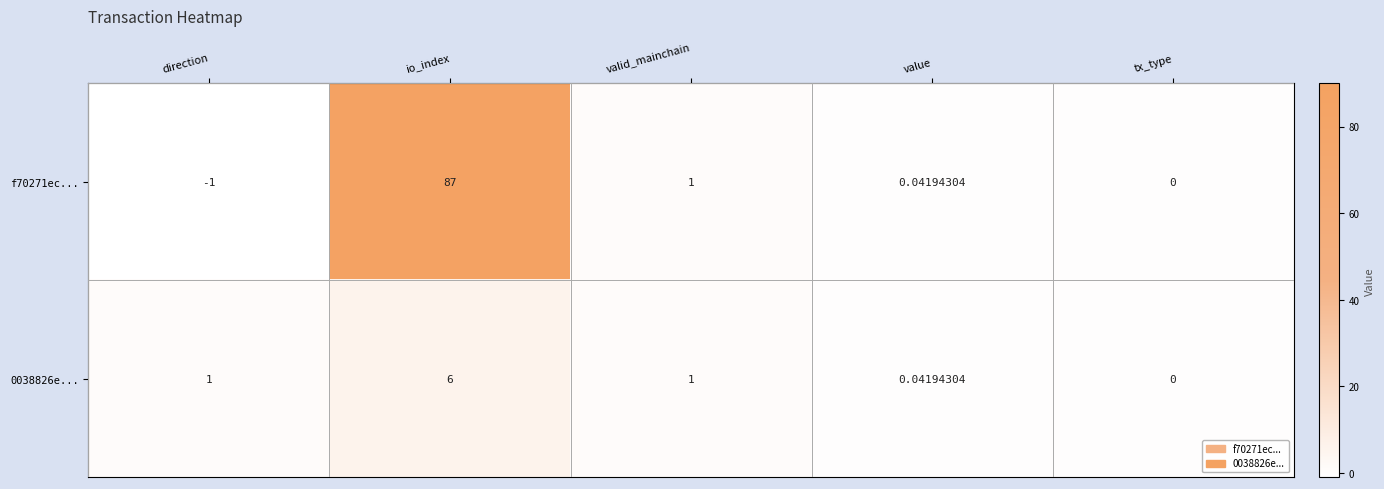

At which label does f70271ec... reach its minimum?

direction